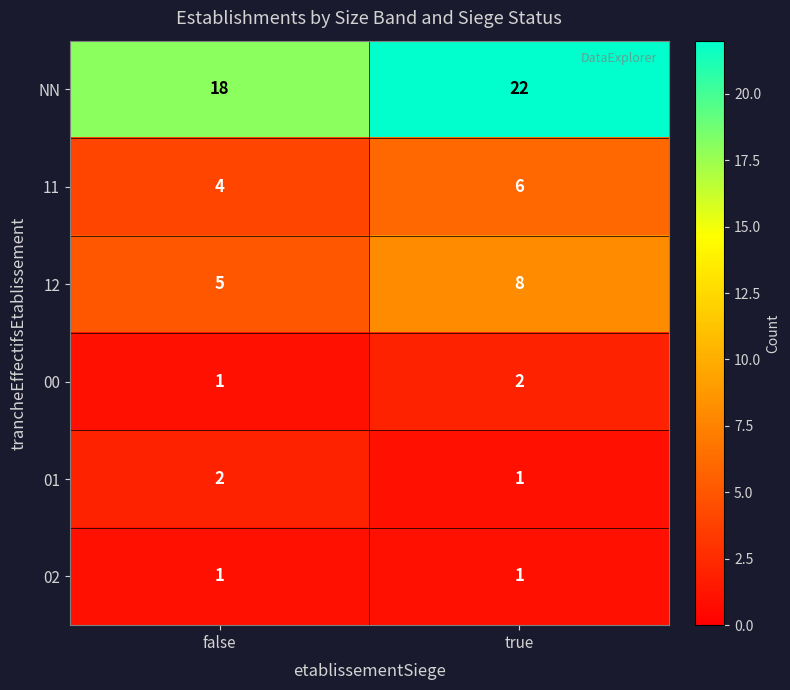

Is the value of 11 at true greater than the value of 01 at true?

Yes